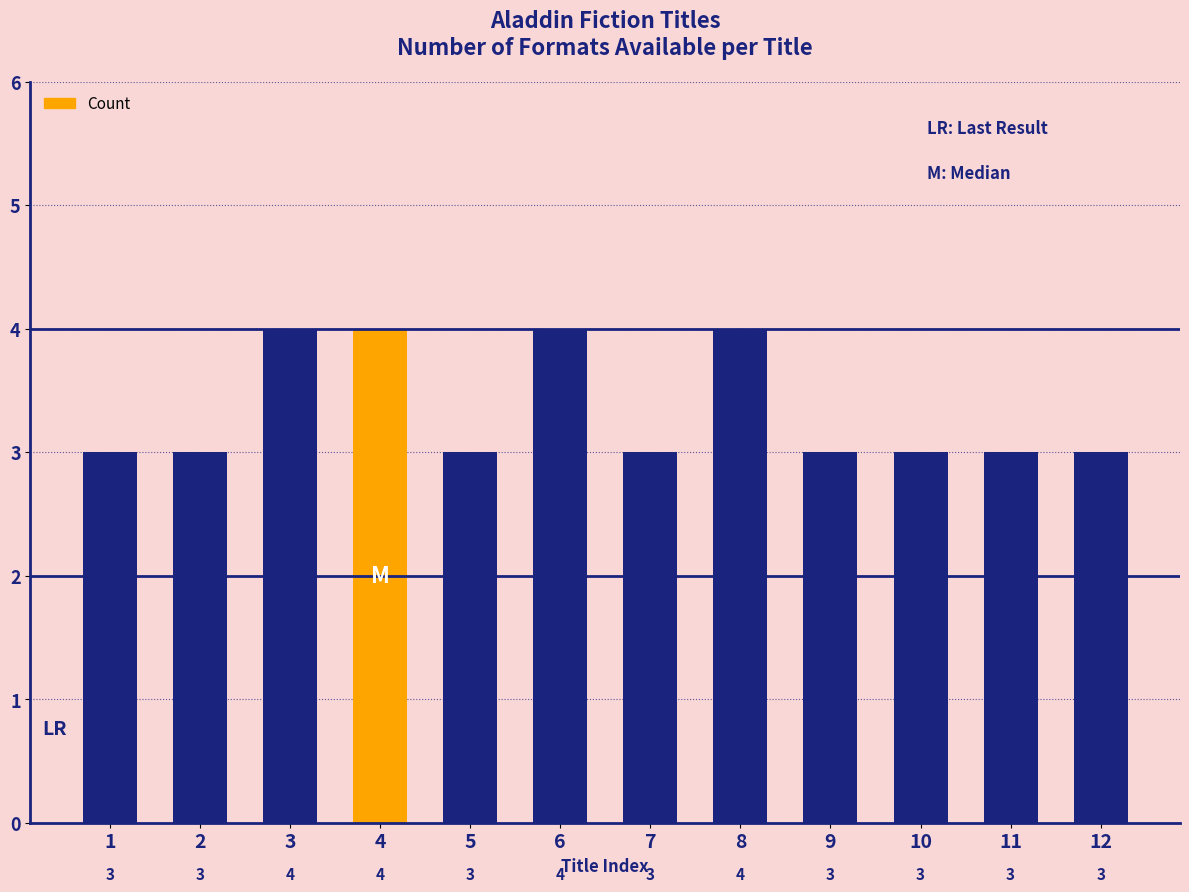

Reading right to left, extract all data points from this chart.

12=3	11=3	10=3	9=3	8=4	7=3	6=4	5=3	4=4	3=4	2=3	1=3